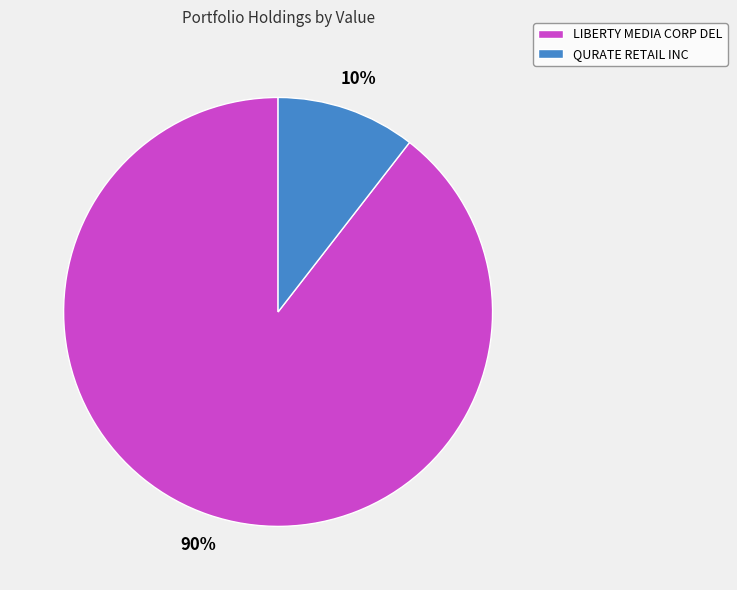

What percentage is the QURATE RETAIL INC slice, to the nearest percent?

10%